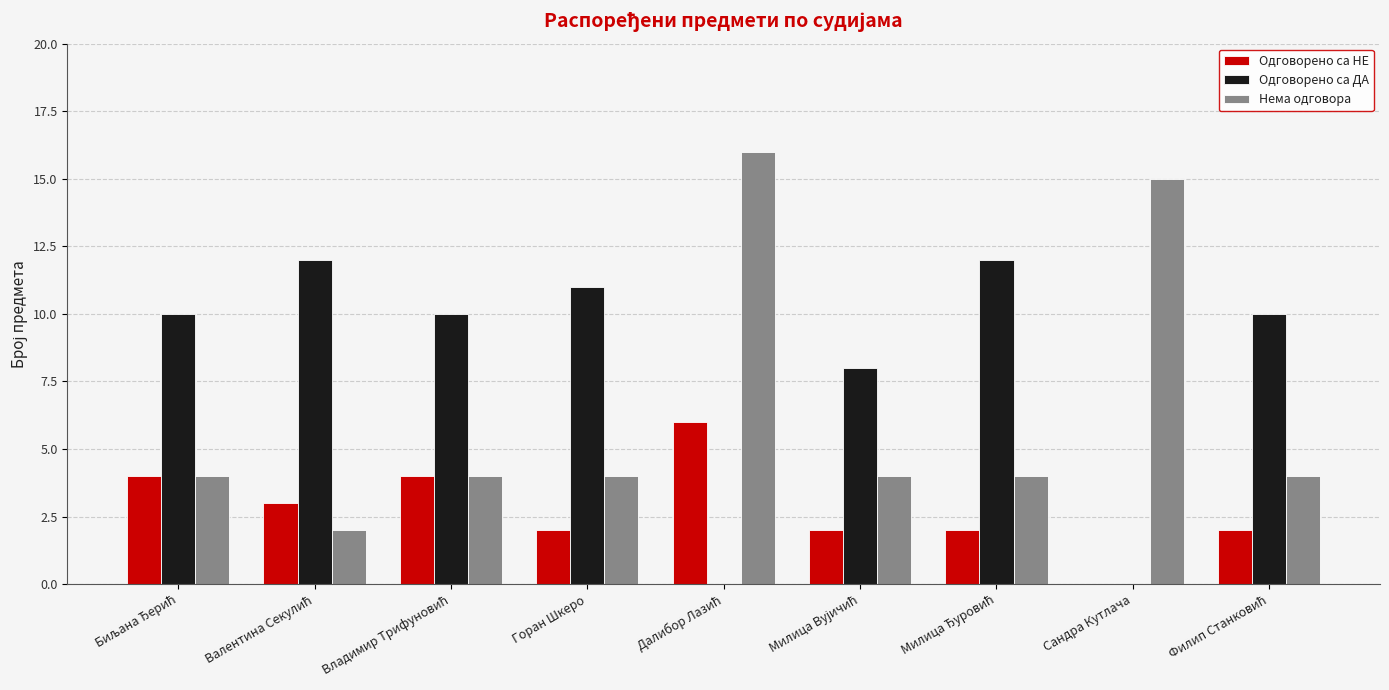

Which series has the largest total across all categories?

Одговорено са ДА